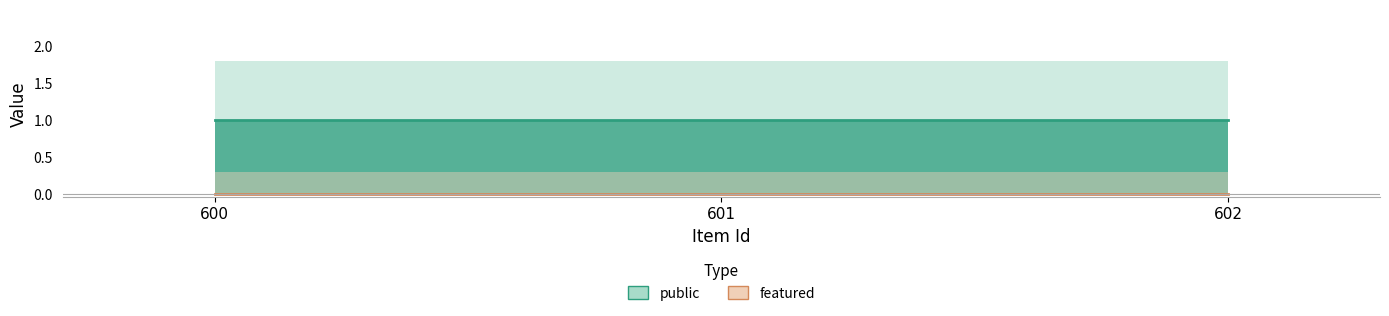

List the labels in order of featured line value, largest first.

600, 601, 602